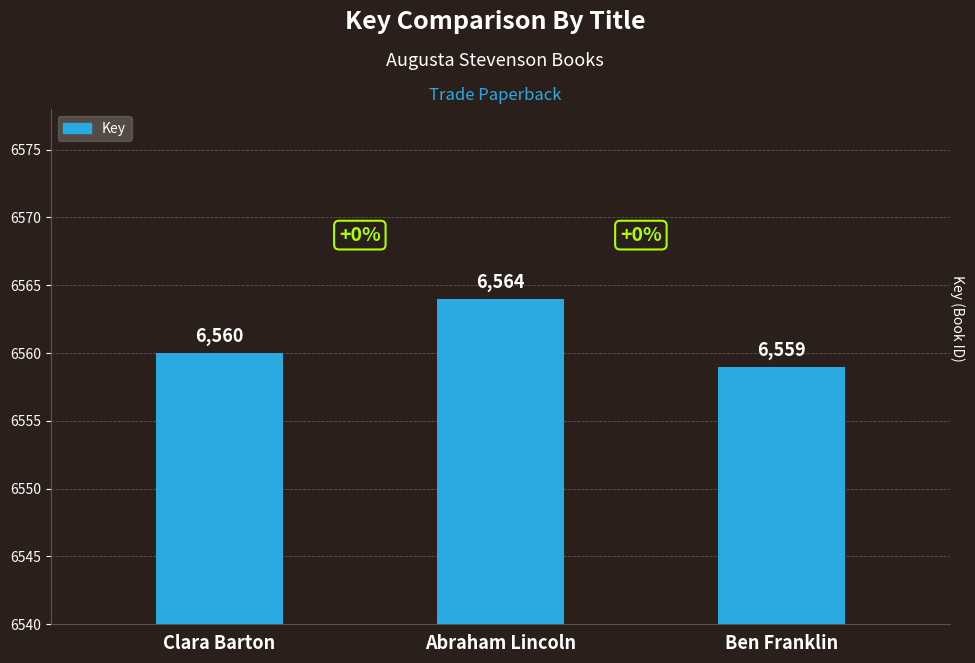

What is the smallest value displayed?

6559